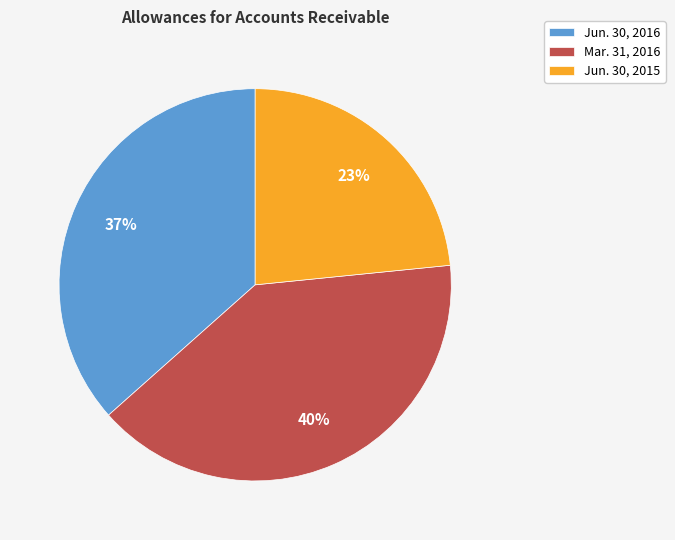

Is the sum of Jun. 30, 2015 and Mar. 31, 2016 greater than half?

Yes